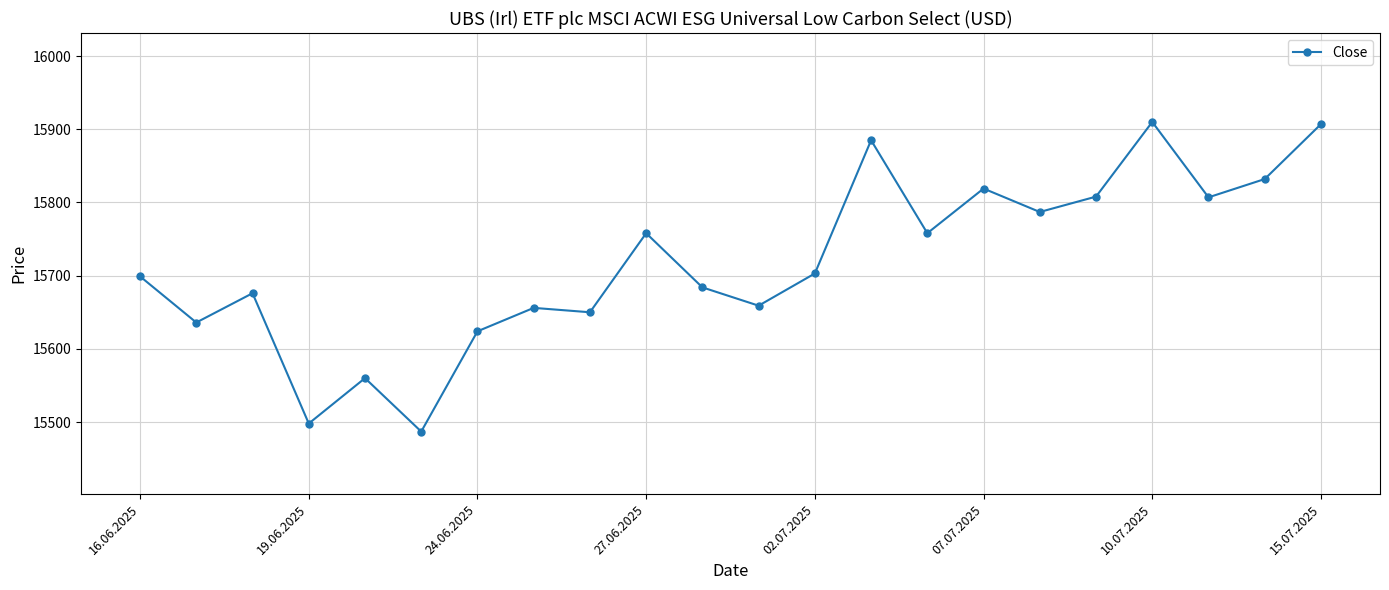

What is the greatest value displayed?

15910